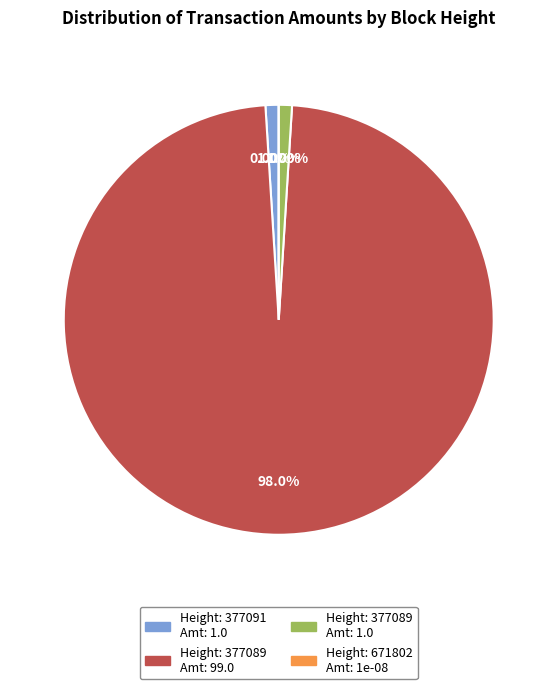

Which category has the smallest portion of the pie?

671802 (MultiOutSame - 1e-08)